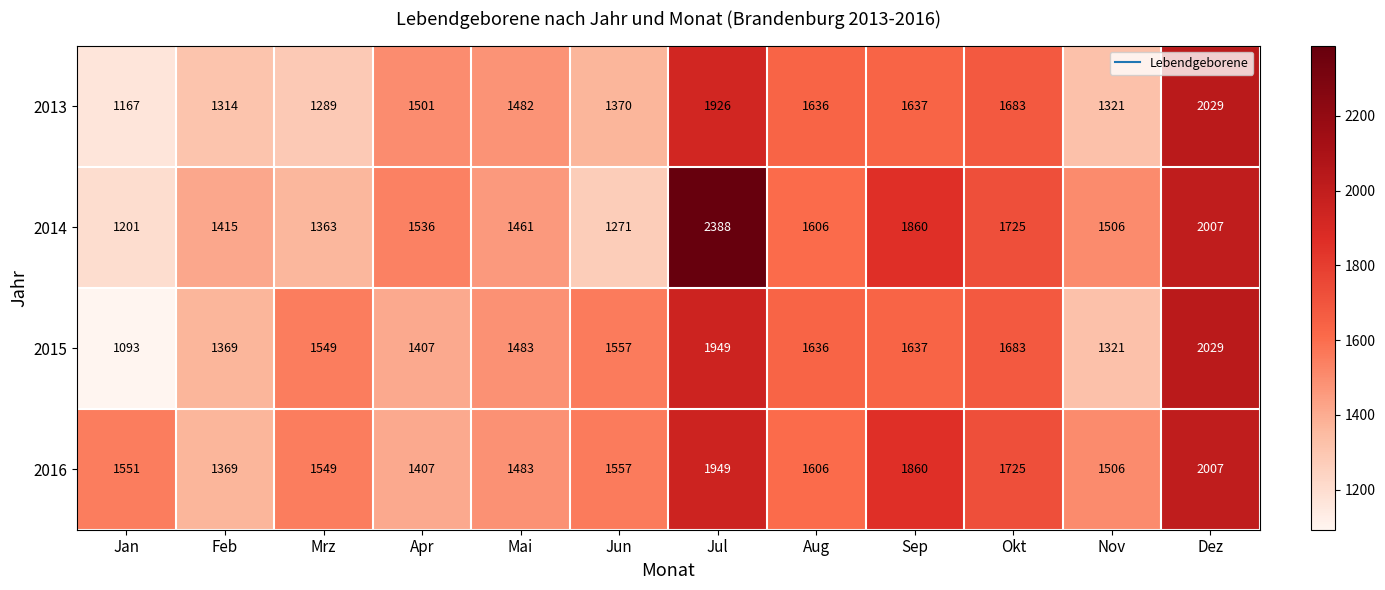

What is the spread (max minus min) of values at Mrz?

260